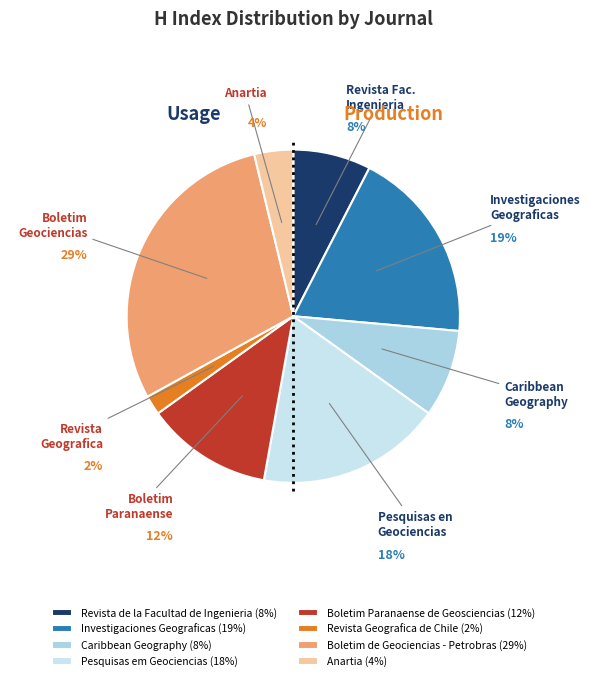

What is the ratio of the value at Anartia to the value at Boletim Paranaense?

0.3